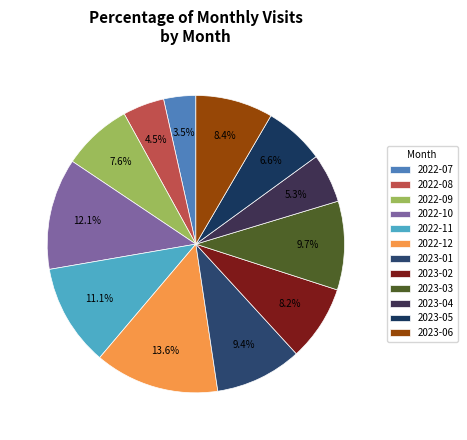

Which slice is the largest?

2022-12